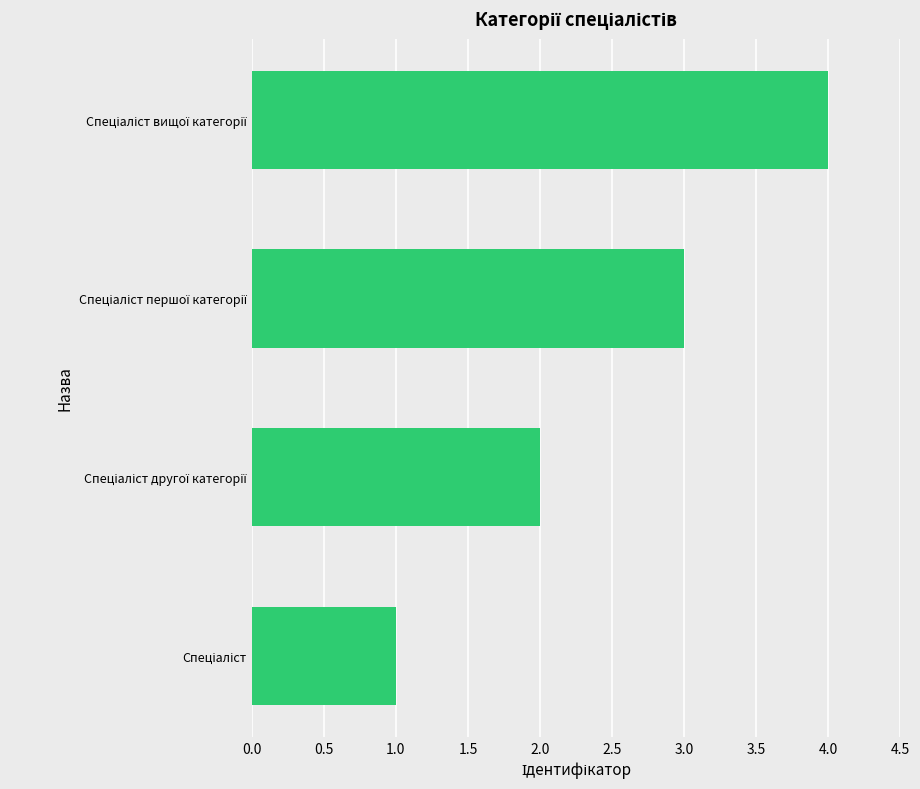

What is the maximum value shown in the chart?

4